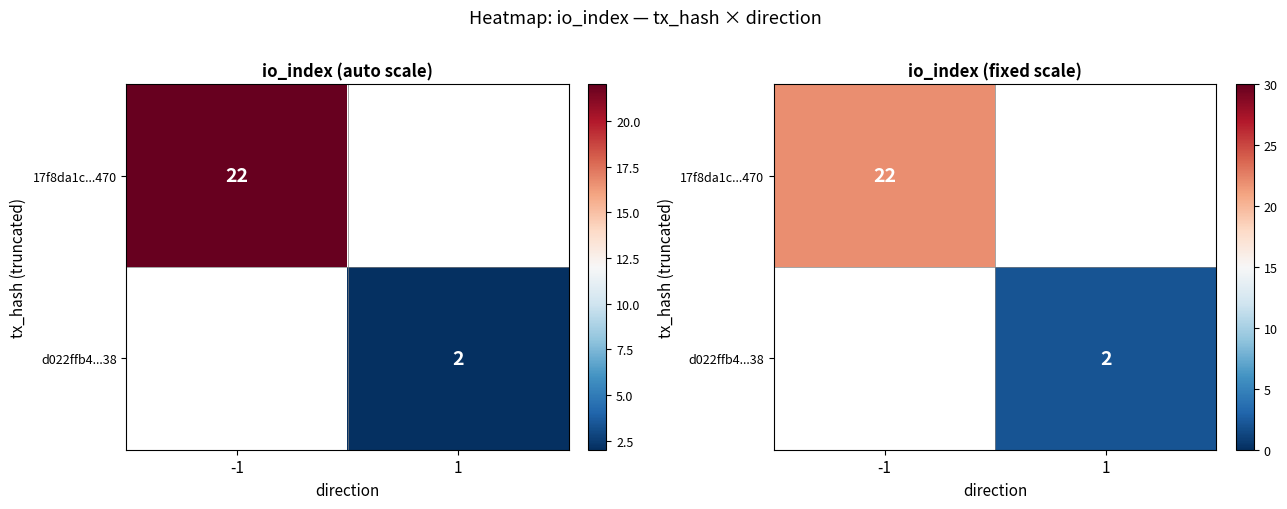

At how many categories does at least one series exceed 13?

1